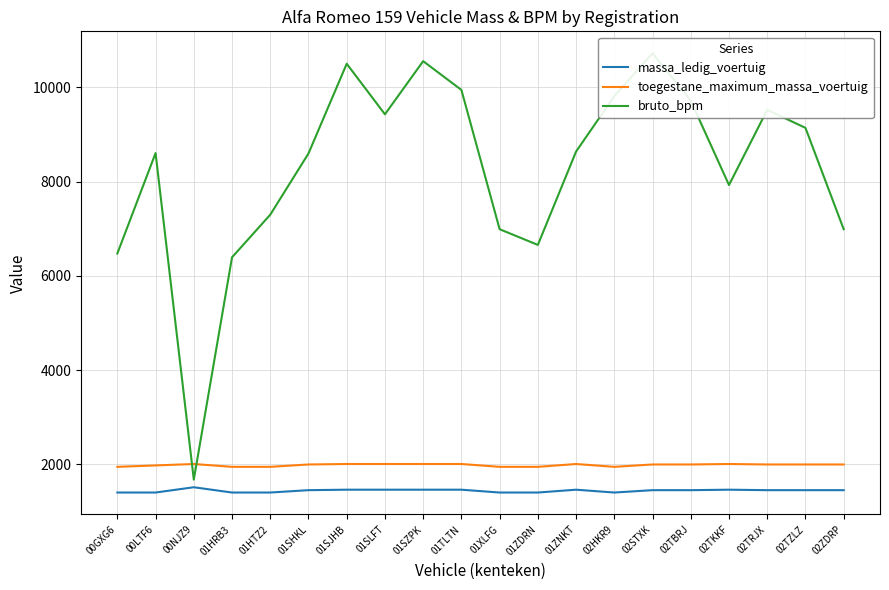

What is the greatest value displayed?

10723